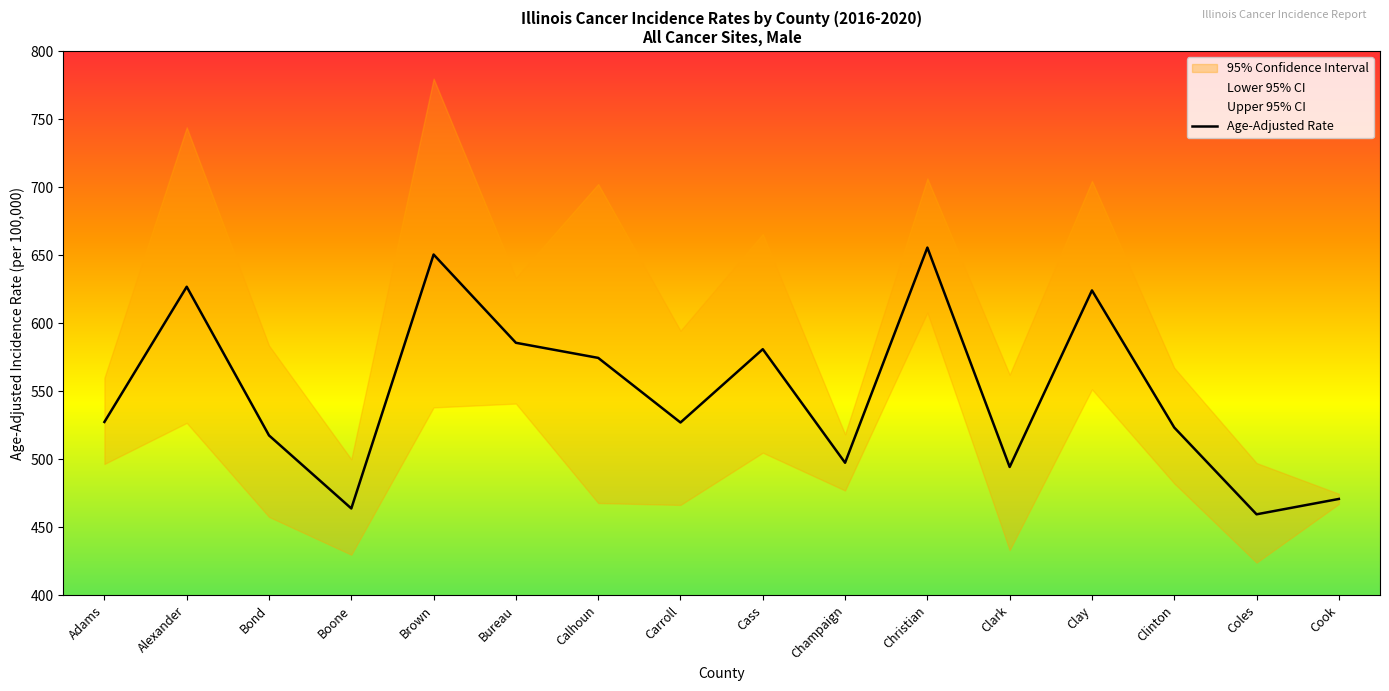

Reading left to right, transcribe all the data shown in this chart.

Age-Adjusted Rate: 527.4	626.8	517.5	463.8	650.5	585.6	574.5	527.0	580.9	497.4	655.6	494.3	624.1	523.3	459.5	470.8
Lower 95% CI: 496.5	526.7	457.6	429.8	538.1	540.9	467.8	466.4	504.8	477.0	607.8	433.2	551.4	482.2	424.0	467.1
Upper 95% CI: 559.9	744.0	583.6	500.0	779.8	633.4	702.3	594.5	665.6	518.4	706.4	562.2	704.6	567.2	497.2	474.6